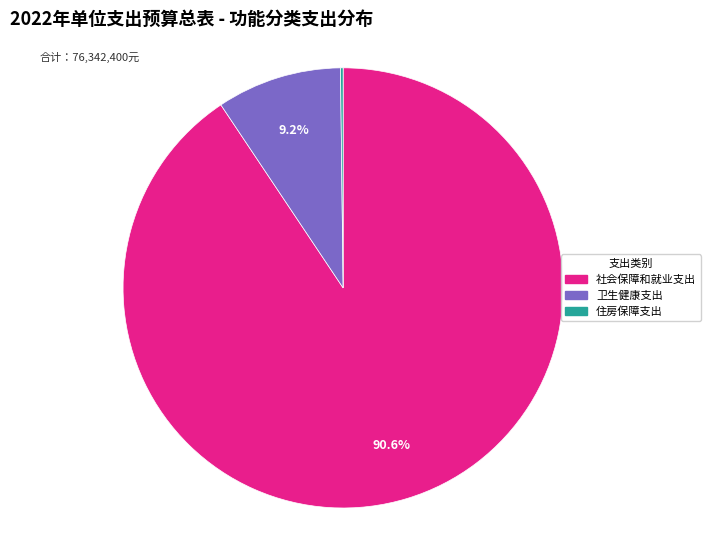

What is the largest slice in the pie chart?

社会保障和就业支出